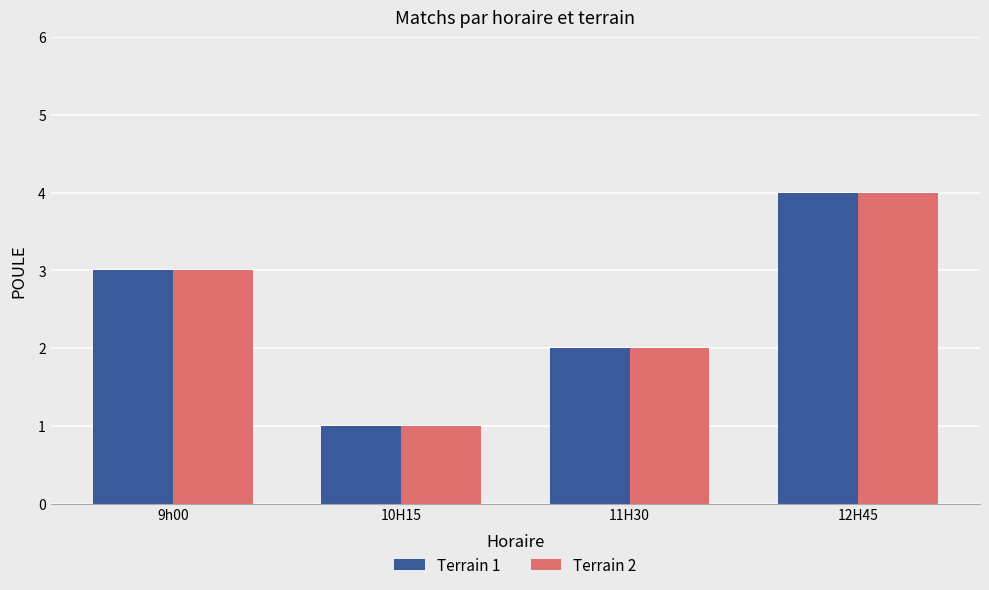

At which label does Terrain 1 reach its minimum?

10H15